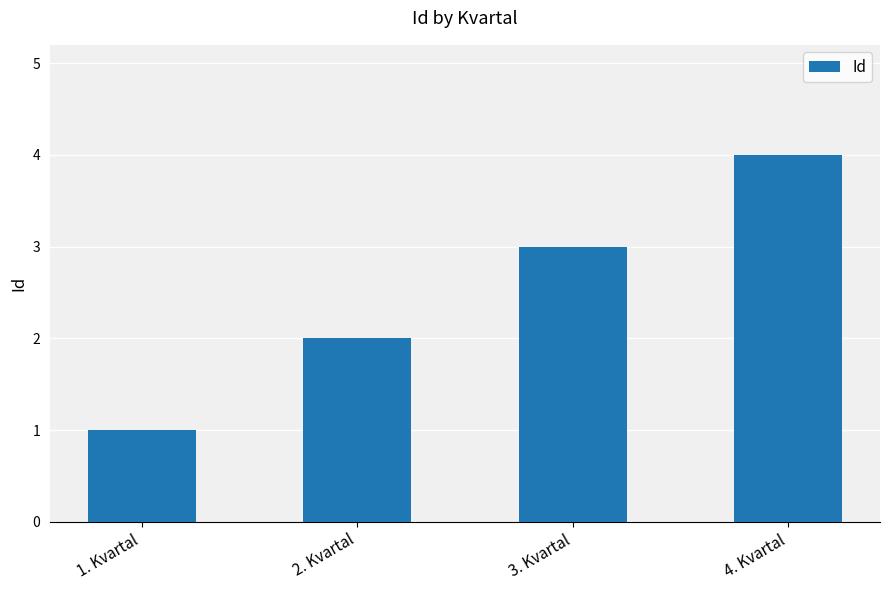

Which has a higher value, 3. Kvartal or 4. Kvartal?

4. Kvartal